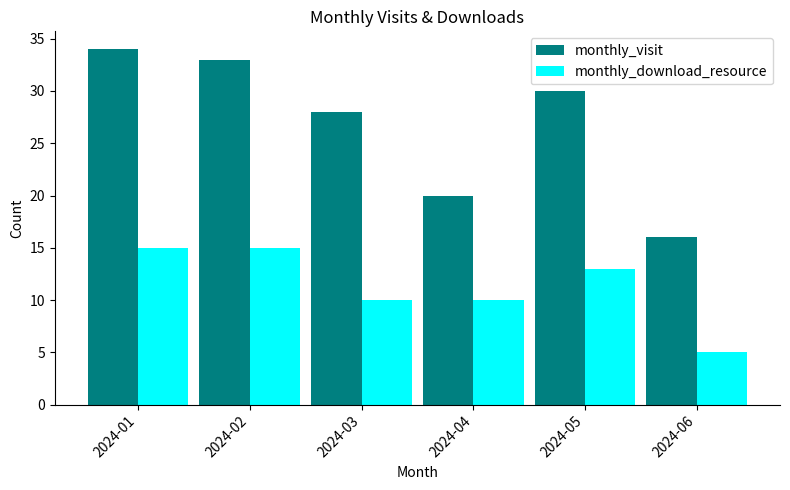

At which label does monthly_visit reach its peak?

2024-01